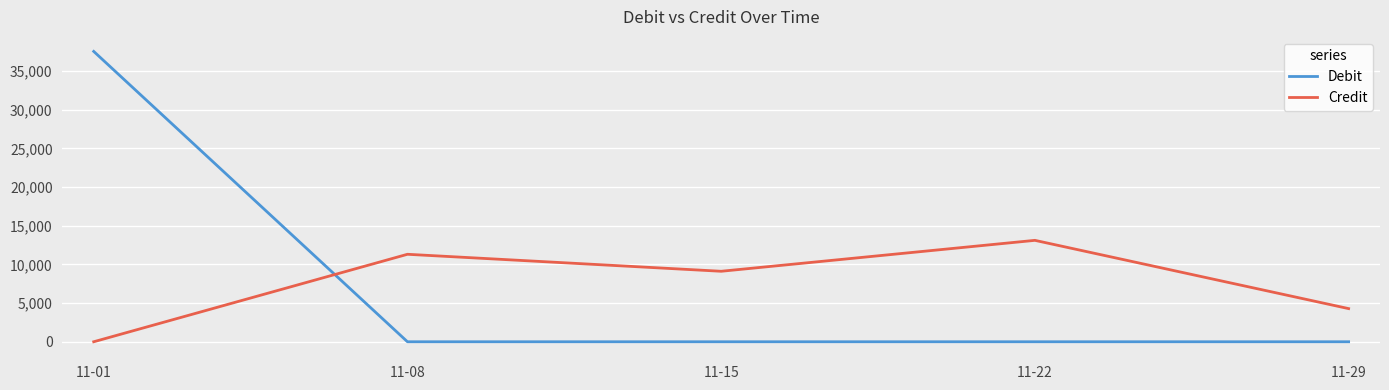

True or false: Credit and Debit intersect in this chart.

True